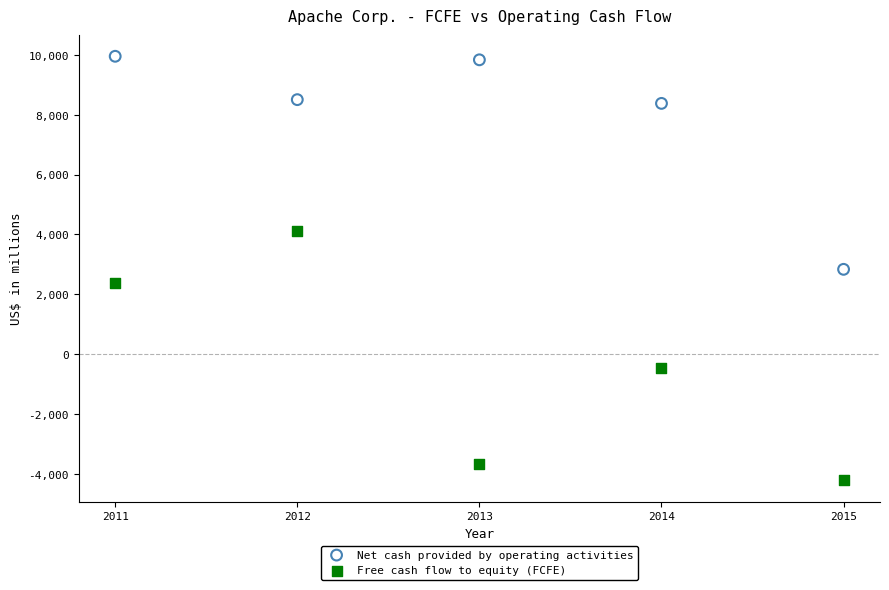

Which series has the widest spread of Y values?

Free cash flow to equity (FCFE)